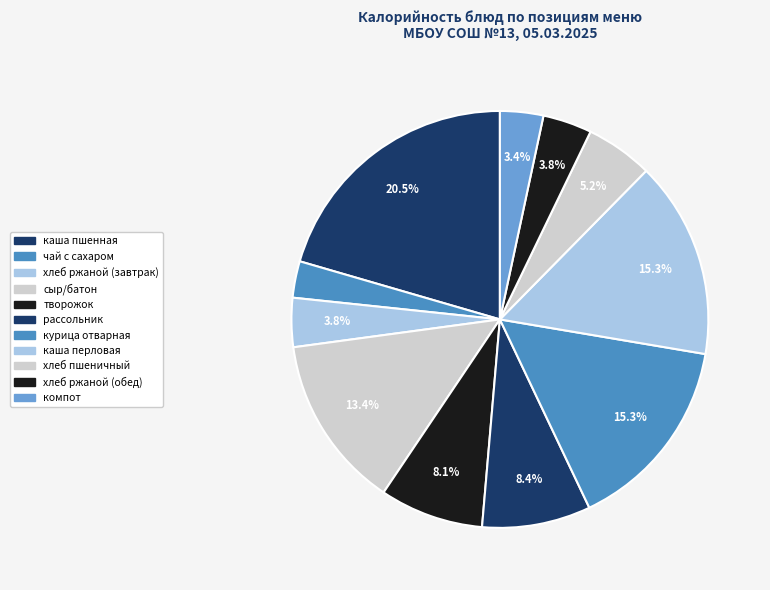

Count the number of slices in the pie.

11